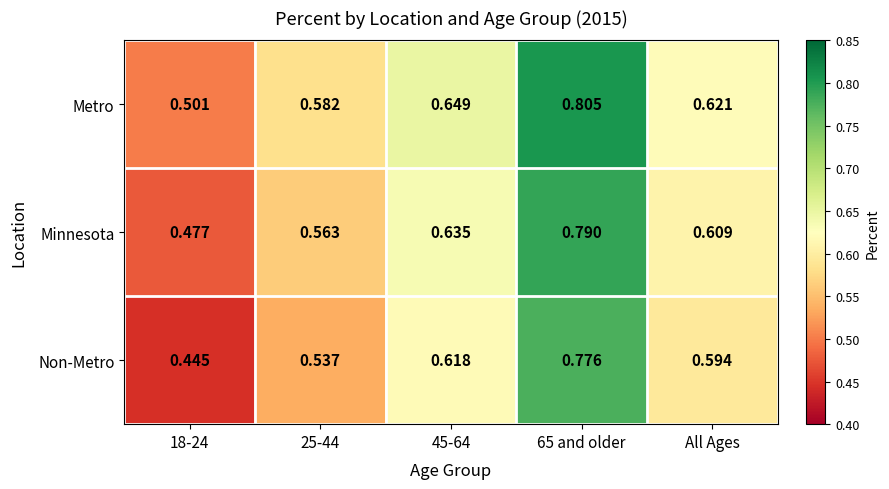

Which series has the widest spread of values?

Non-Metro